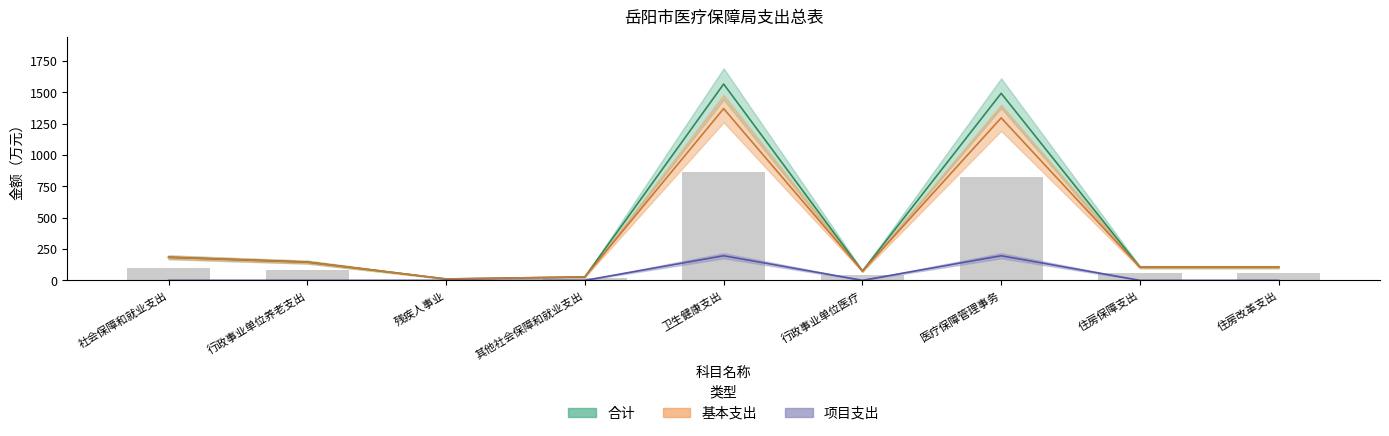

At which category does the chart reach its peak across all series?

卫生健康支出